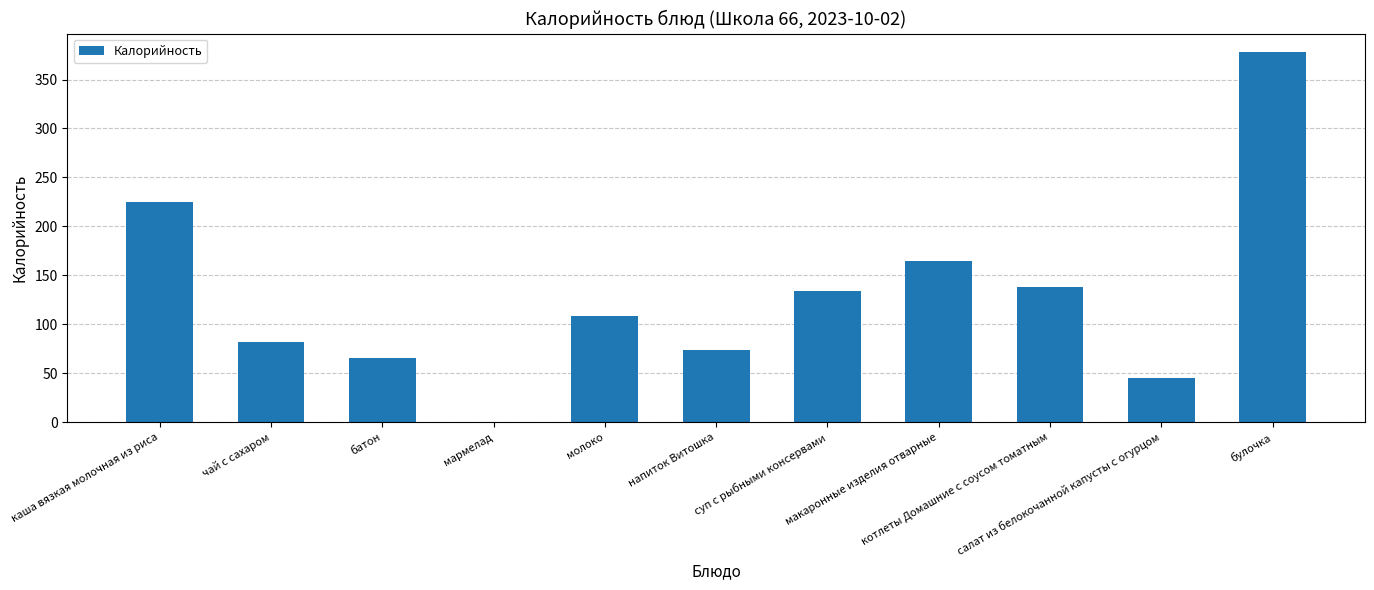

What is the maximum value shown in the chart?

378